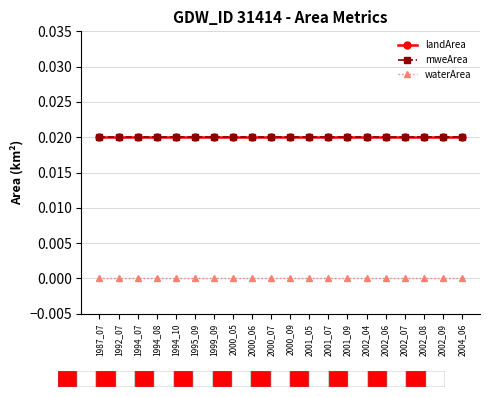

Which series changed the most between 1994_08 and 2000_07?

landArea